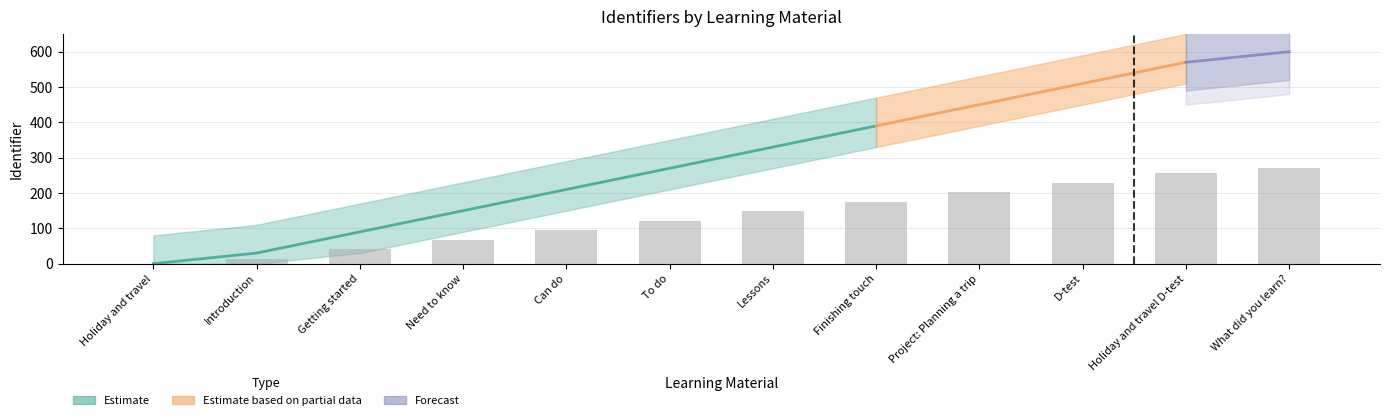

How many data points are less than 148?

6